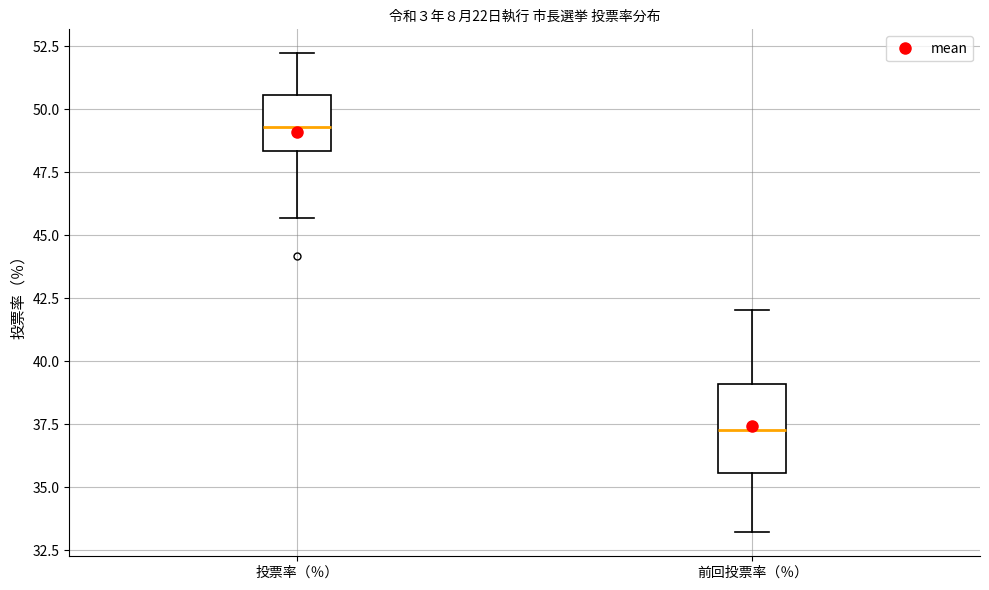

Where does the median line of the box for 投票率（％） sit on the y-axis? The values are not printed on the chart, so give them approximately, as read against the axis.

49.5